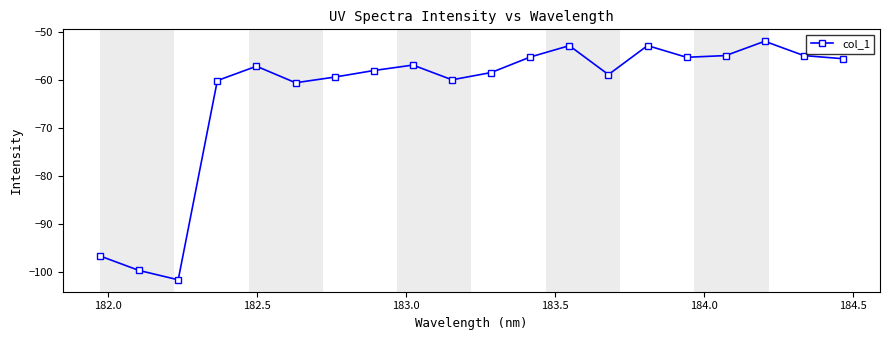

What is the smallest value displayed?

-101.6